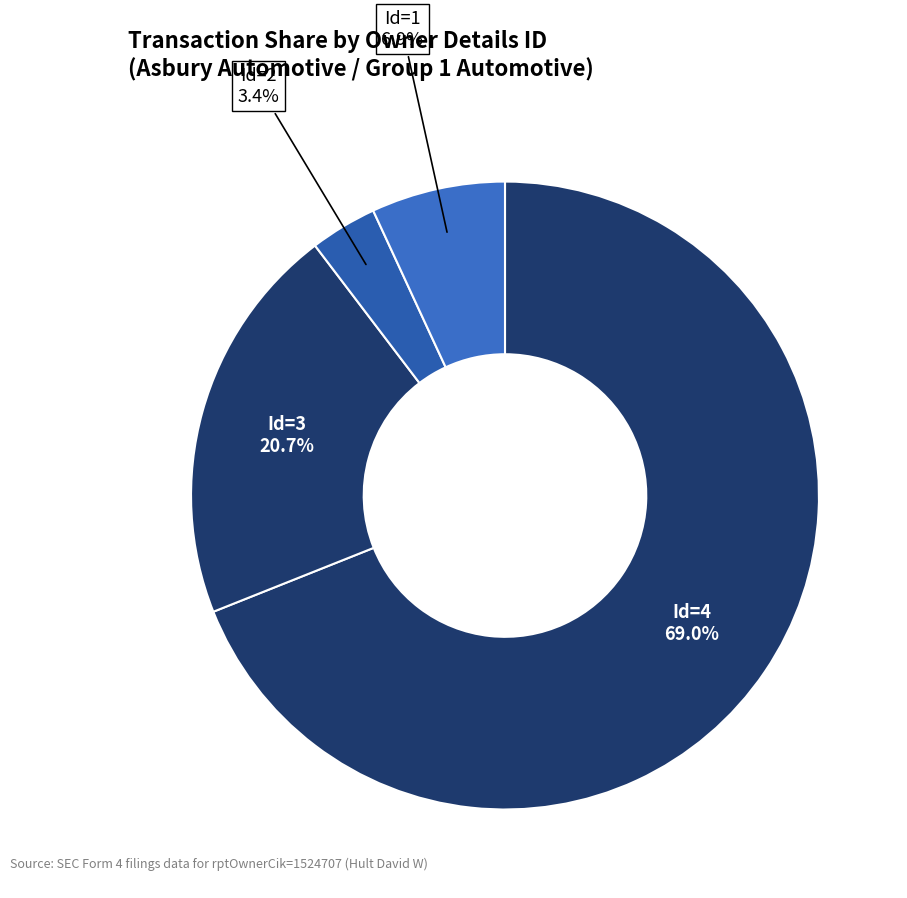

Count the number of slices in the pie.

4